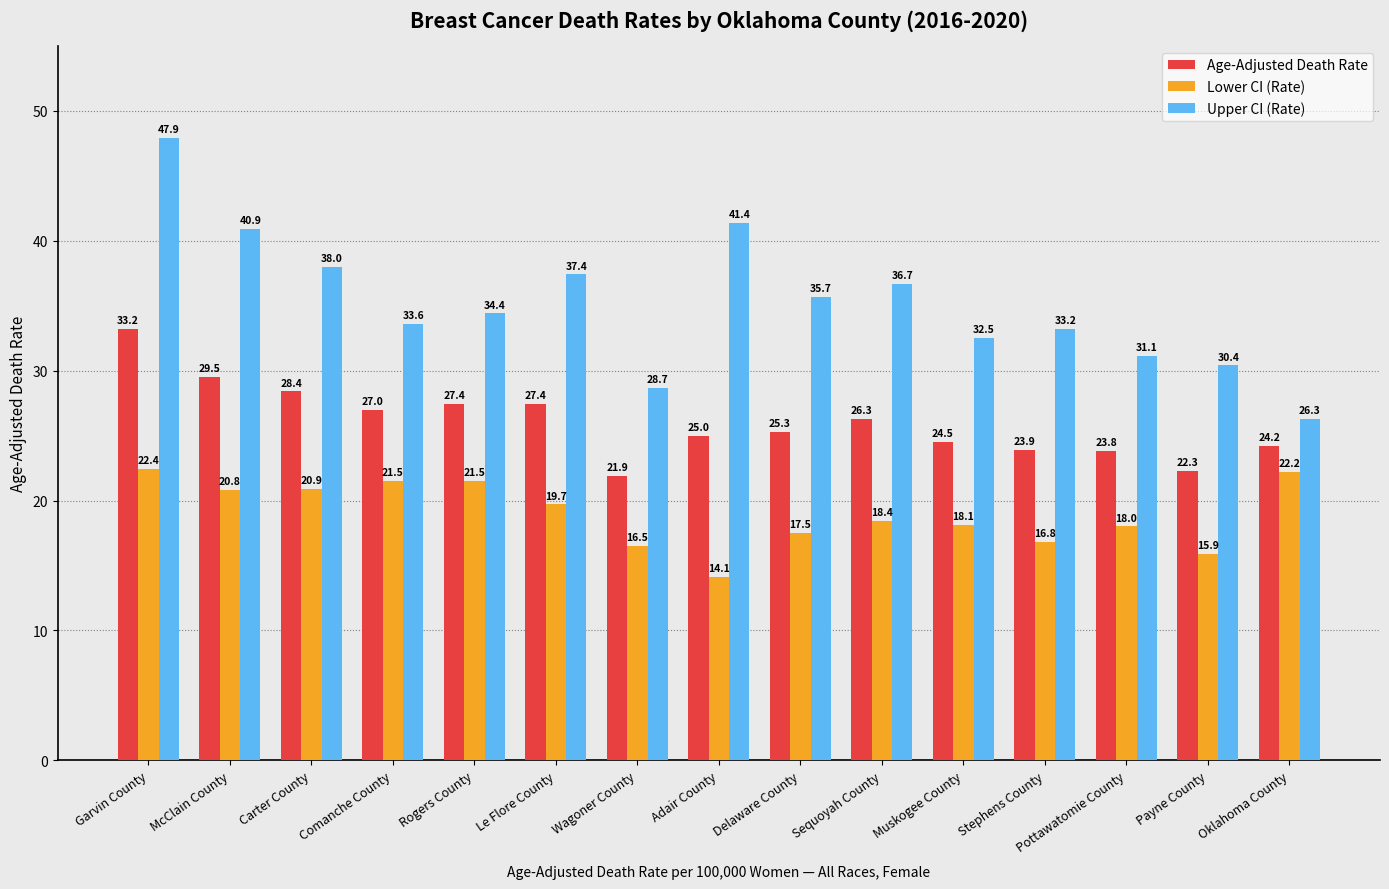

What is the total value across all series at Comanche County?

82.1